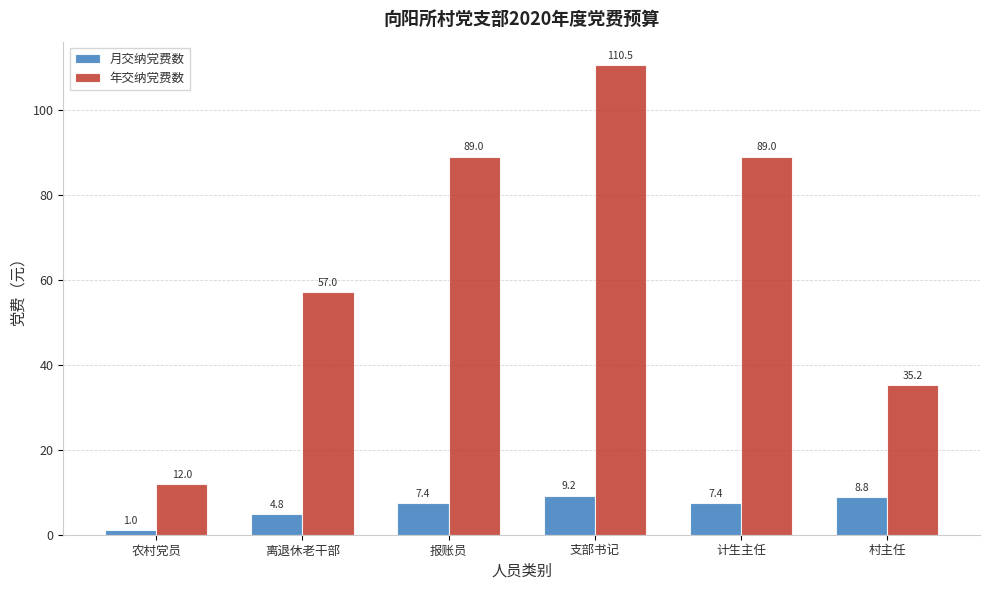

How many groups of bars are there?

6